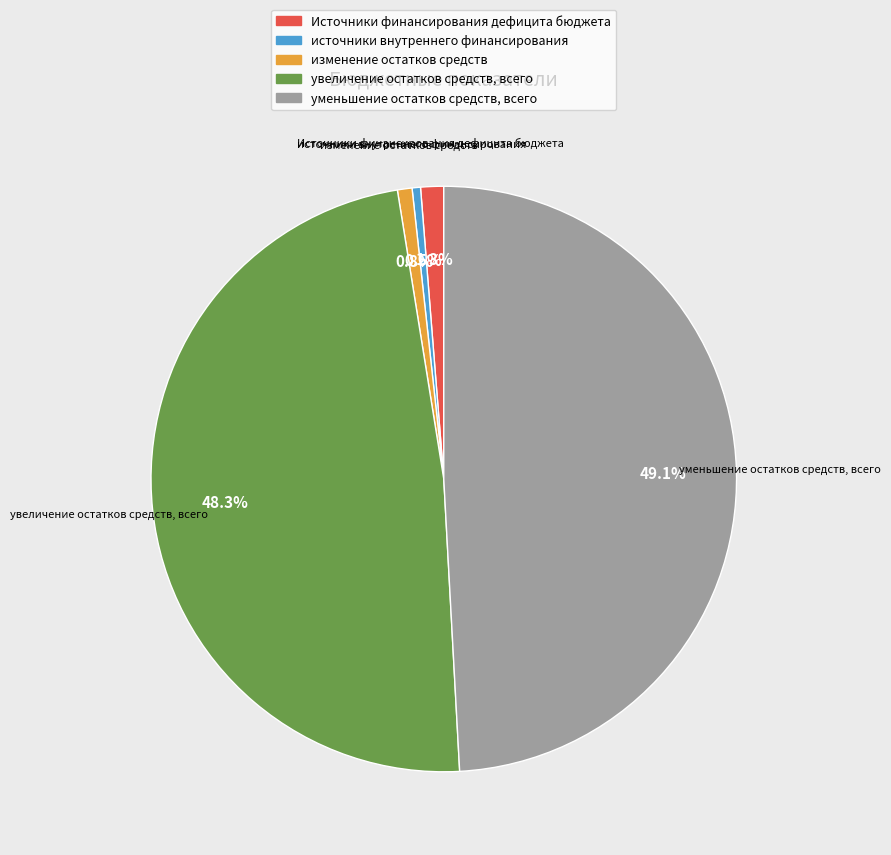

Is Источники финансирования дефицита бюджета the majority of the pie?

No